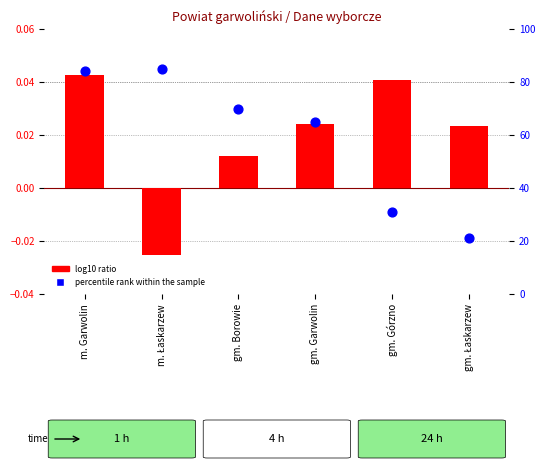

Which series contains the highest Y value?

percentile rank within the sample